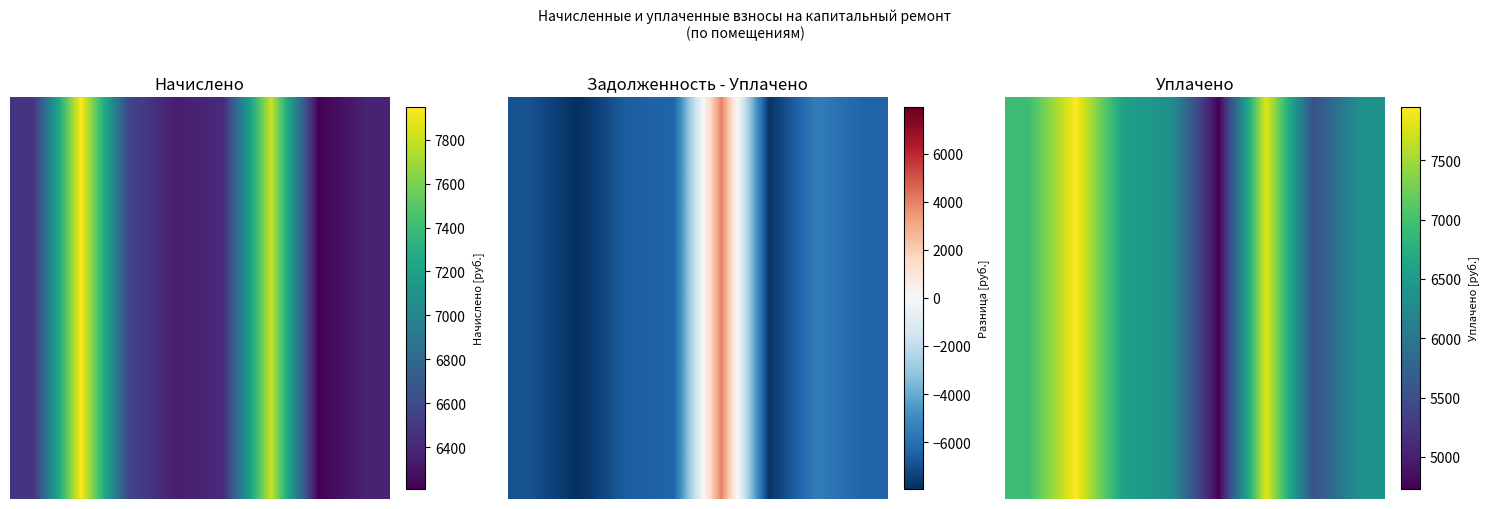

What is the smallest value displayed?

4729.9